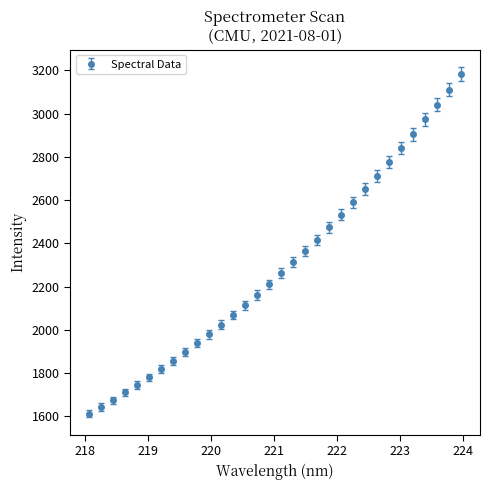

What is the value of the 26th point from the left?

2776.6